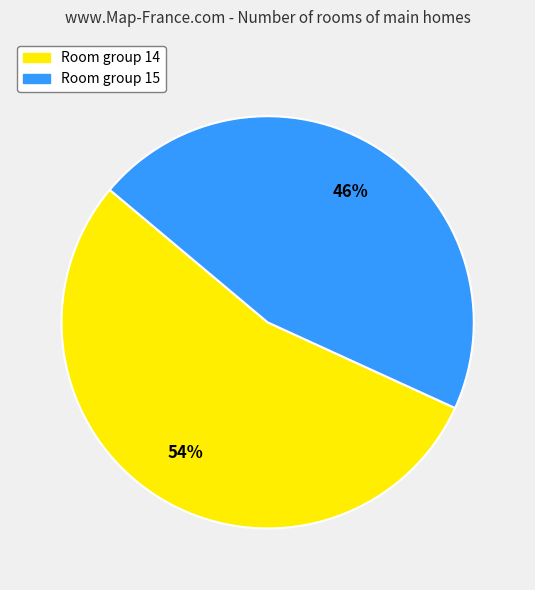

How many slices are in this pie chart?

2